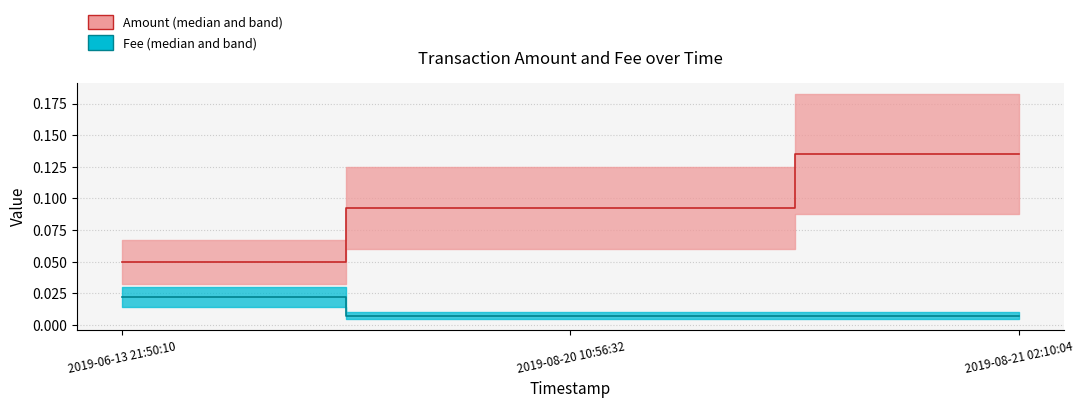

What is the total value across all series at 2019-06-13 21:50:10?

0.1